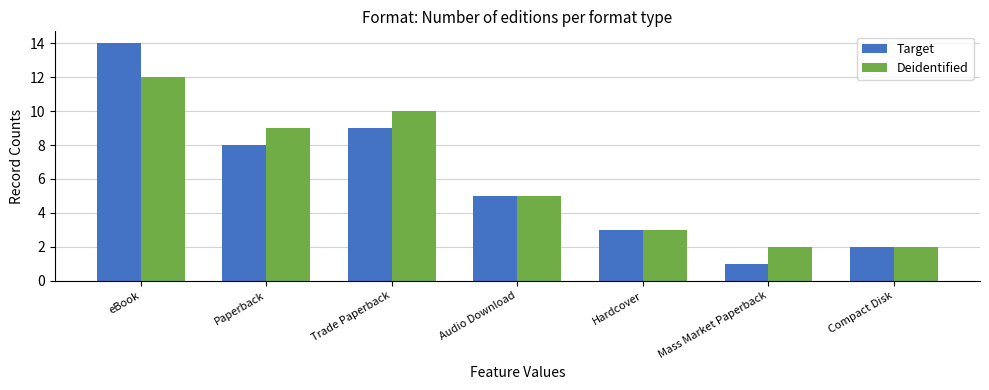

What is the sum of all Target values?

42